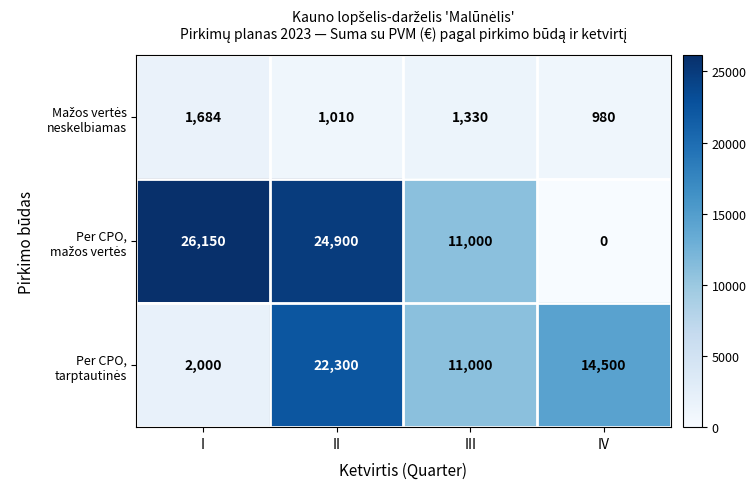

Which label corresponds to the largest value in the chart?

I